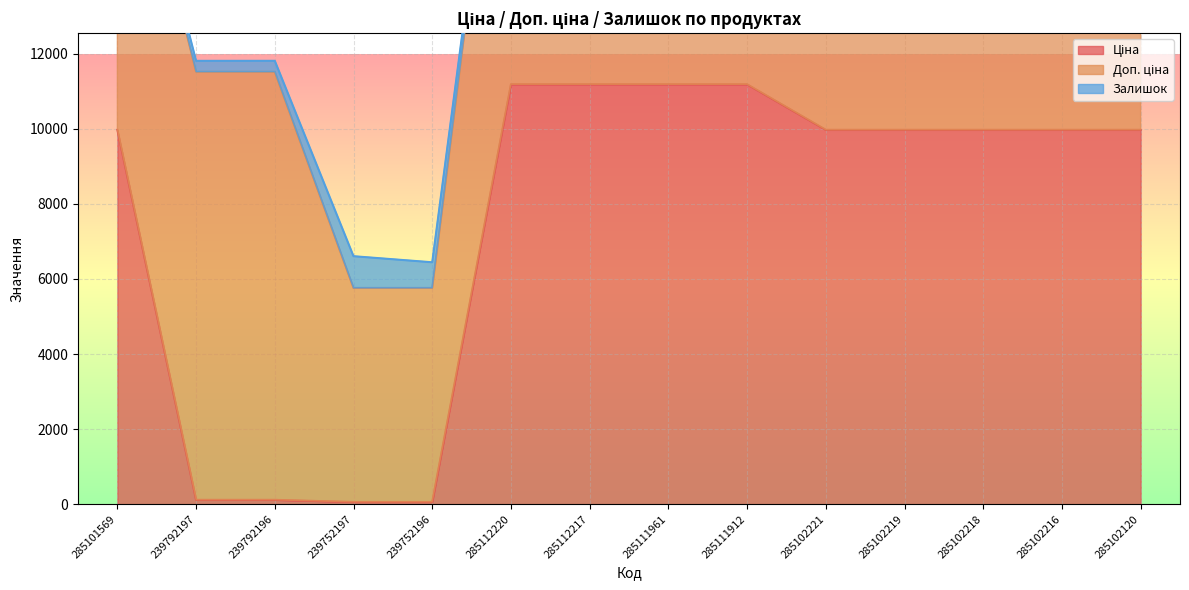

Rank the series by their maximum value, from highest to lowest.

Доп. ціна, Ціна, Залишок